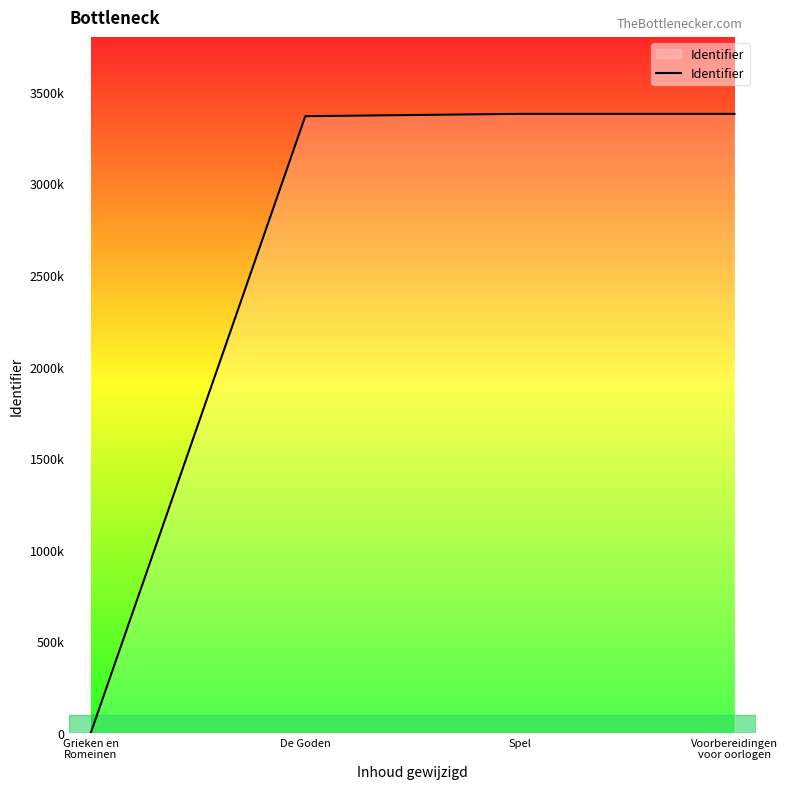

True or false: there are more than 2 points higher than both neighbors.

False